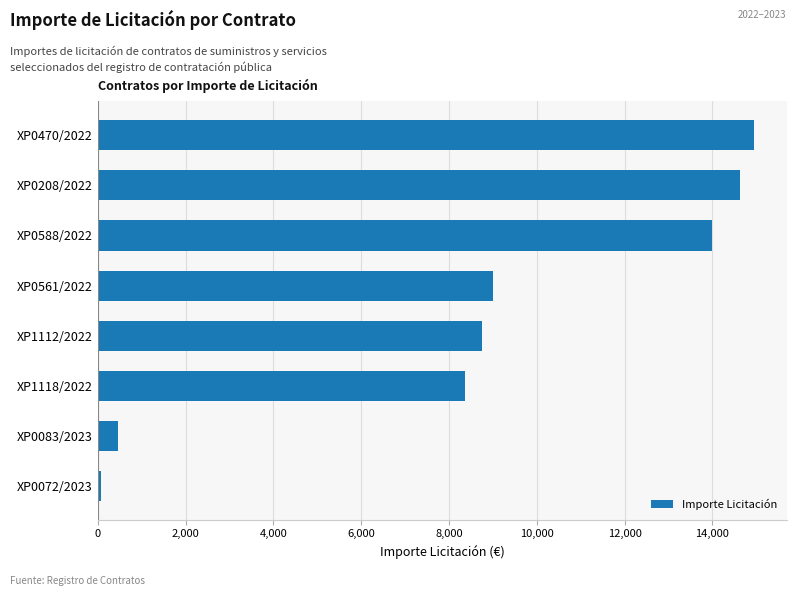

How many categories are shown in the chart?

8